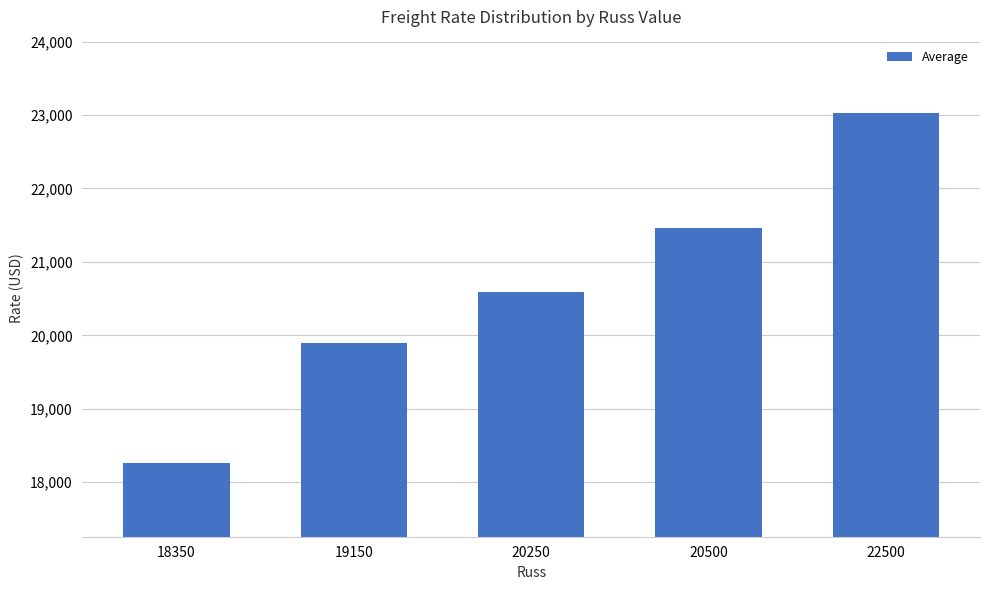

List the labels in order of value, largest first.

22500, 20500, 20250, 19150, 18350